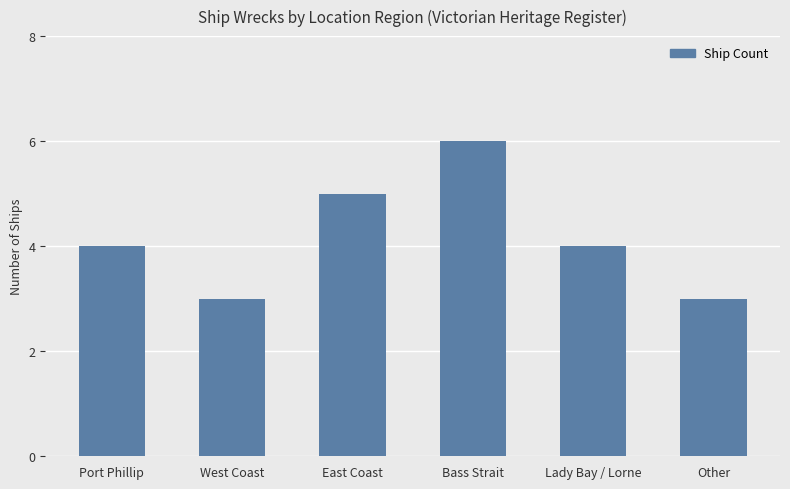

Which category has the highest value across all series?

Bass Strait